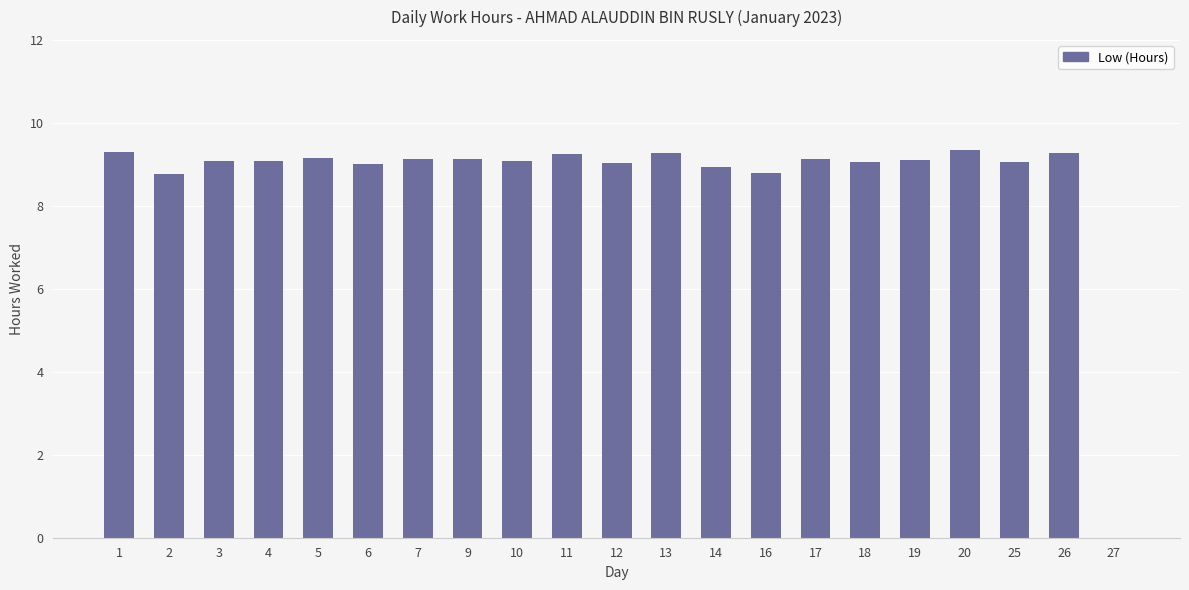

At which label does the data first exceed 9?

1